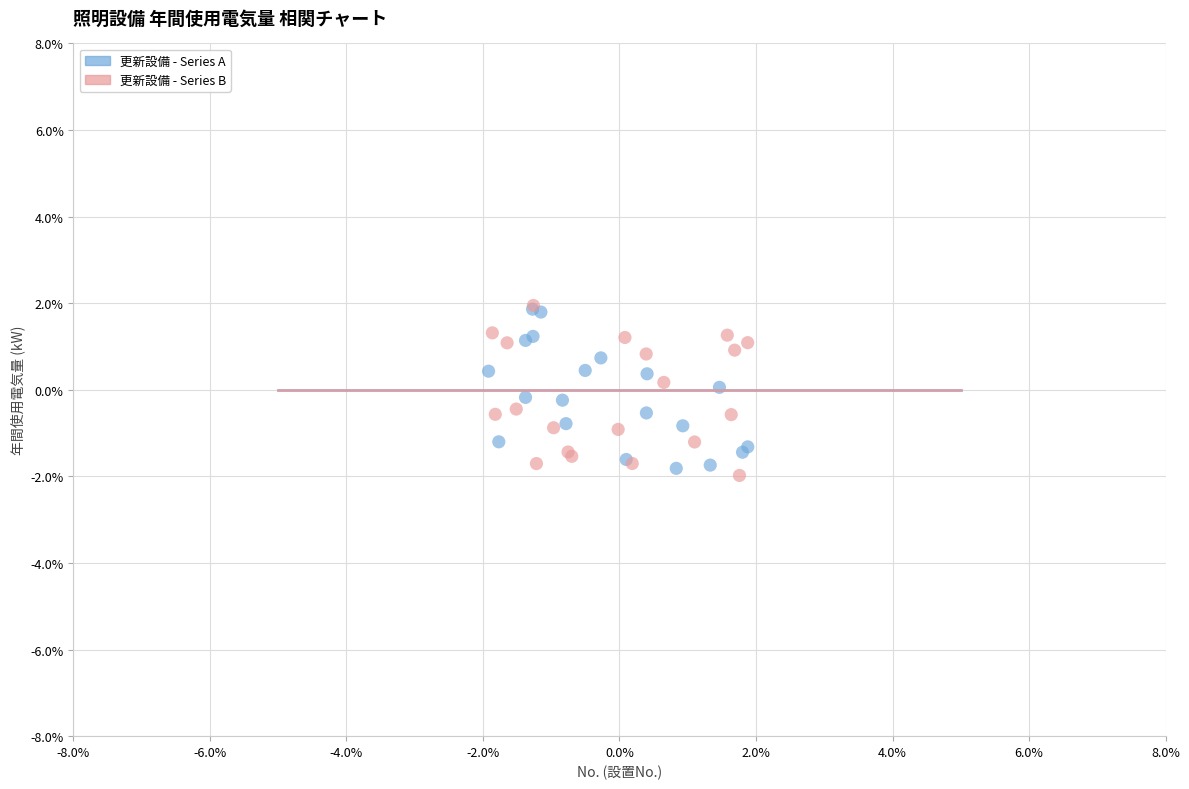

What are all the series names shown in the legend?

更新設備 - Series A, 更新設備 - Series B